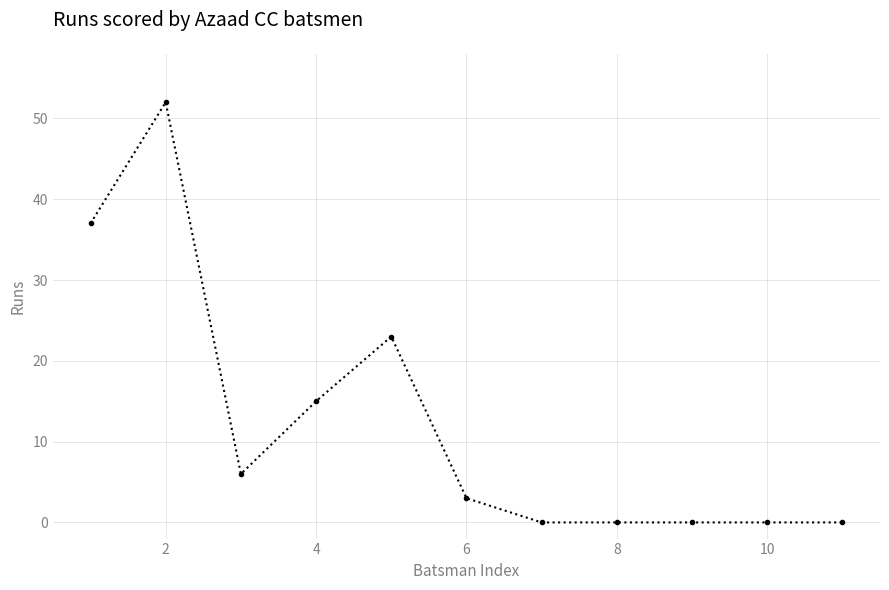

What is the value of the 5th point from the left?

23